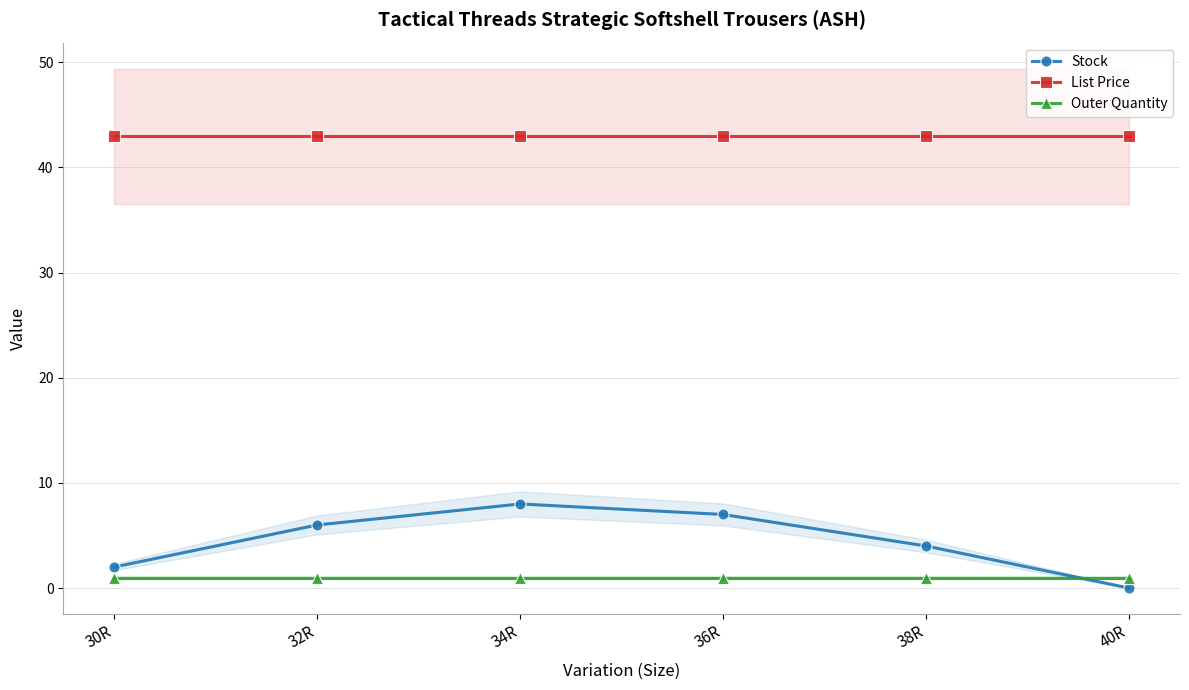

Which series changed the most between 32R and 34R?

Stock